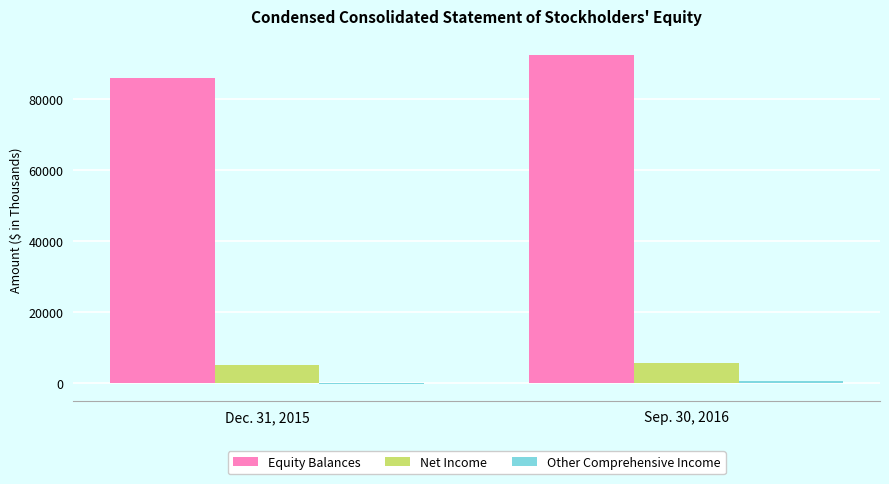

What is the sum of all Net Income values?

10891